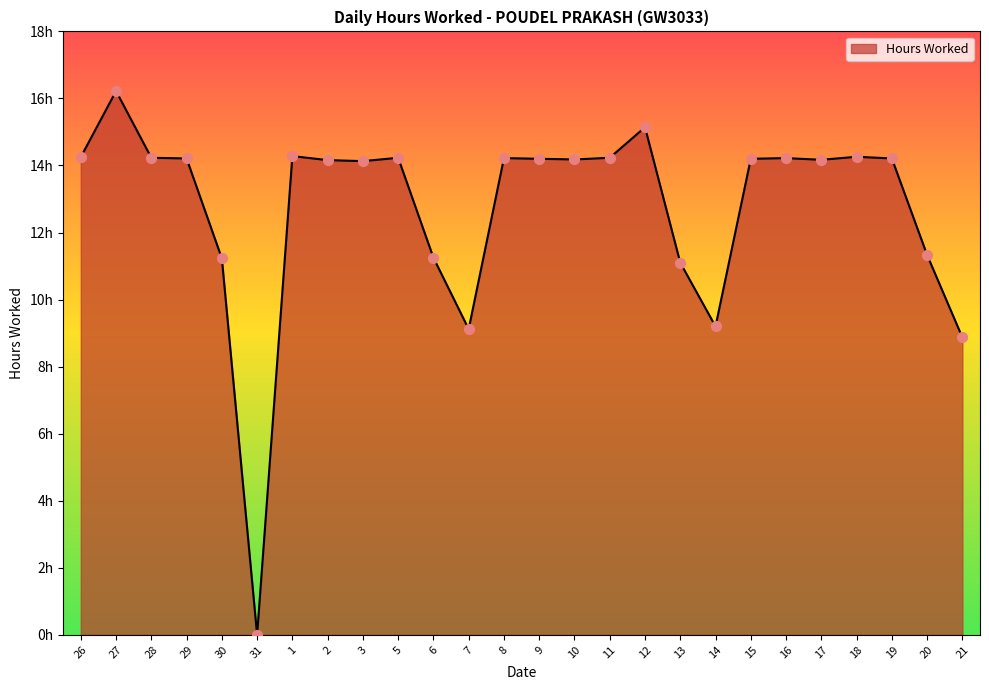

Between 21 and 18, which is larger?

18